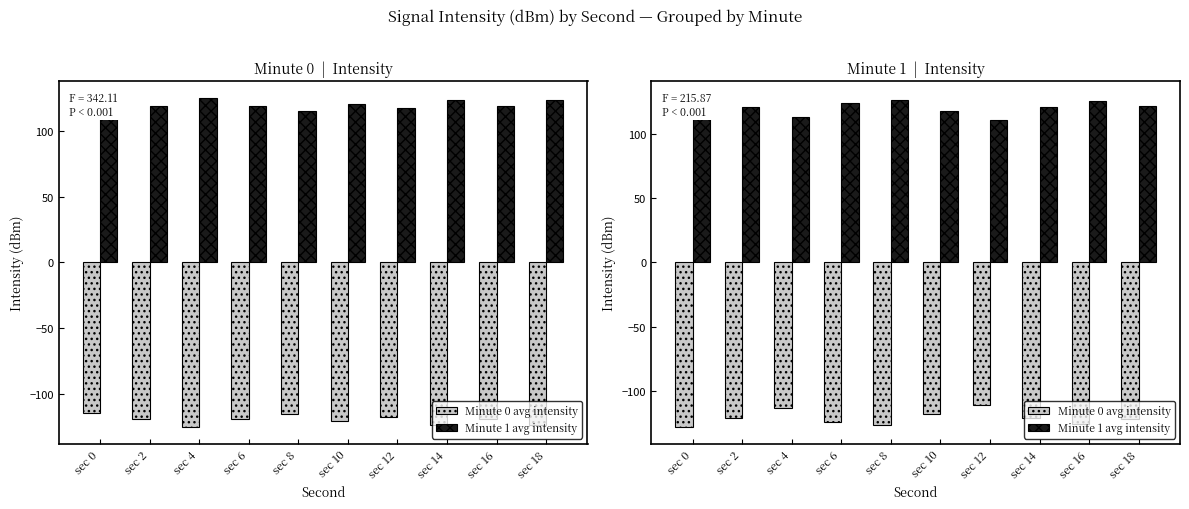

Rank the categories by Minute 0 avg intensity value from lowest to highest.

sec 0, sec 8, sec 16, sec 6, sec 18, sec 14, sec 2, sec 10, sec 4, sec 12